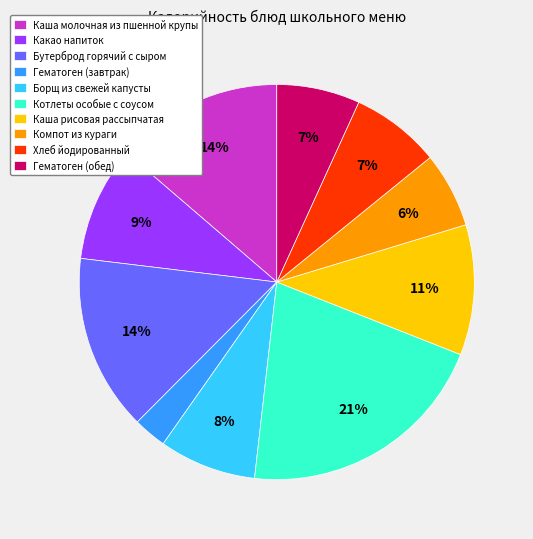

To the nearest percent, what percentage of the pie is Каша рисовая рассыпчатая?

11%